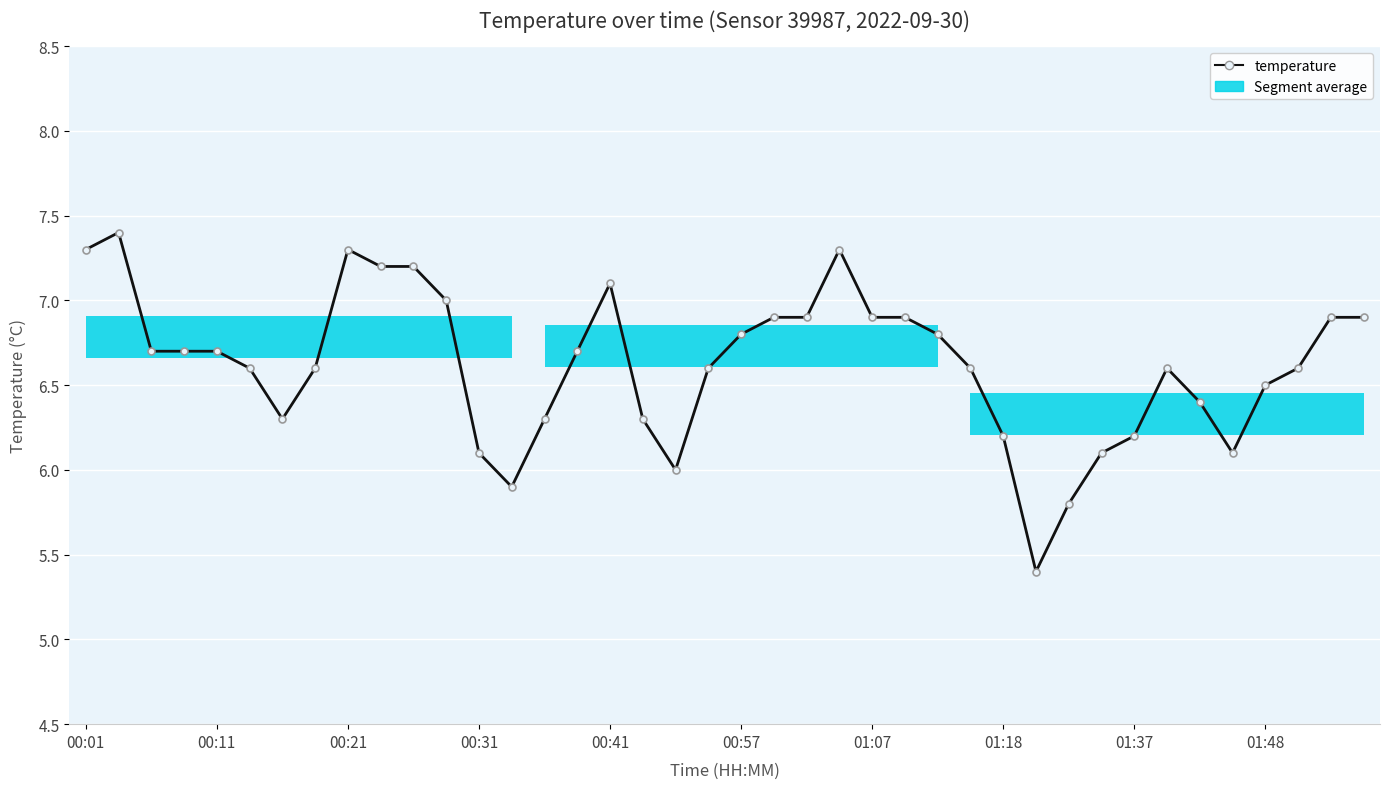

True or false: the data has more than 0 interior local peaks.

True